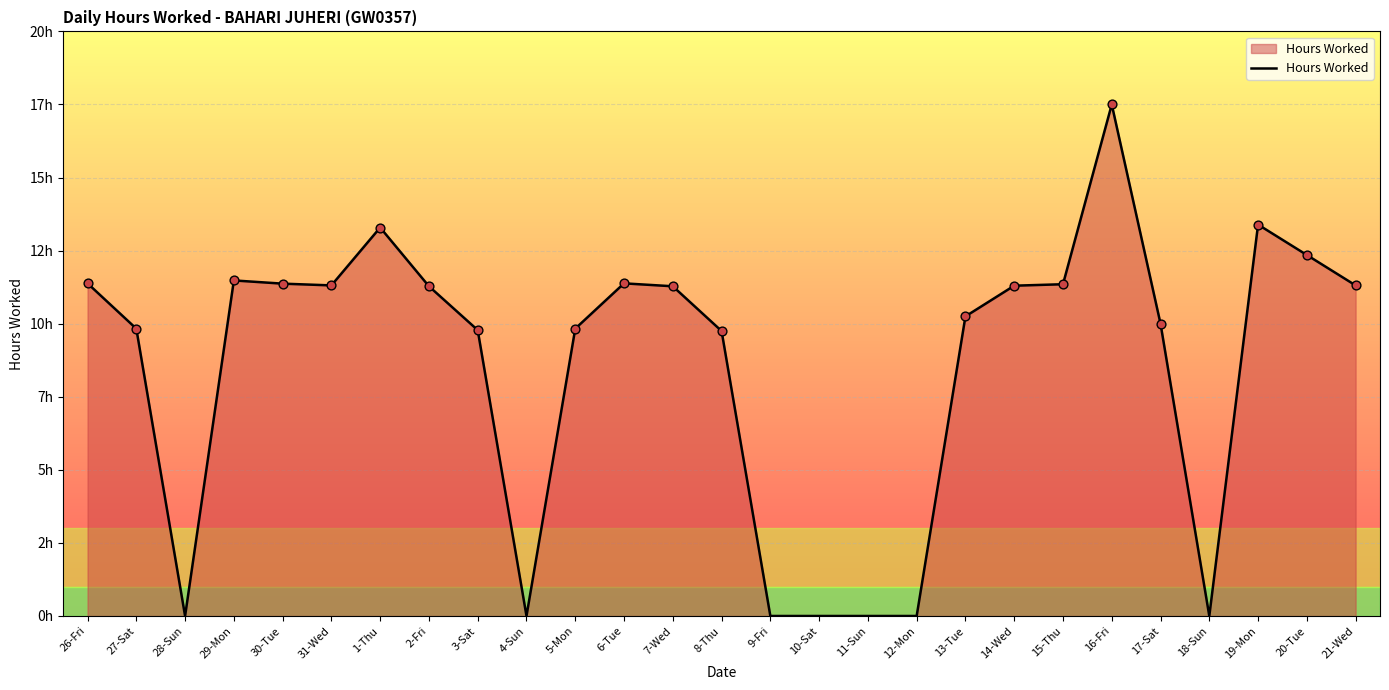

What is the change in value from 9-Fri to 13-Tue?

+10.2